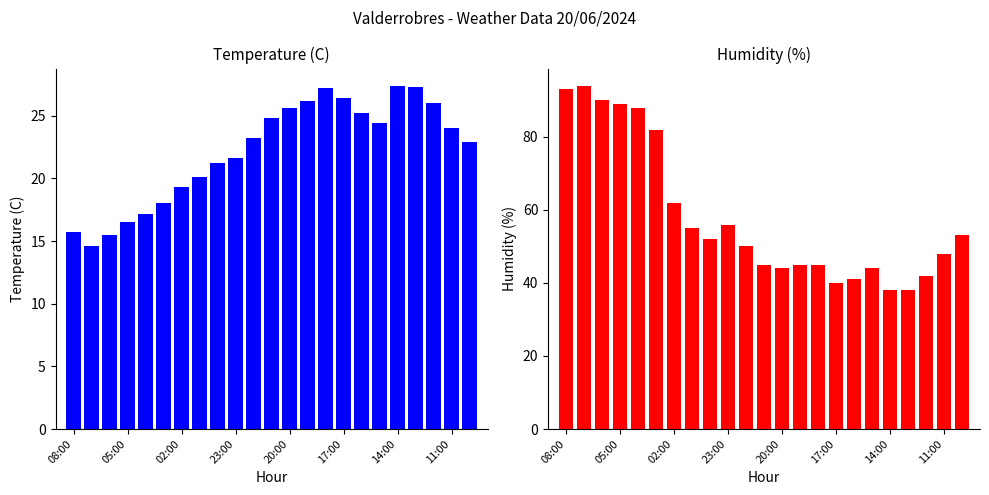

How many categories are shown in the chart?

23